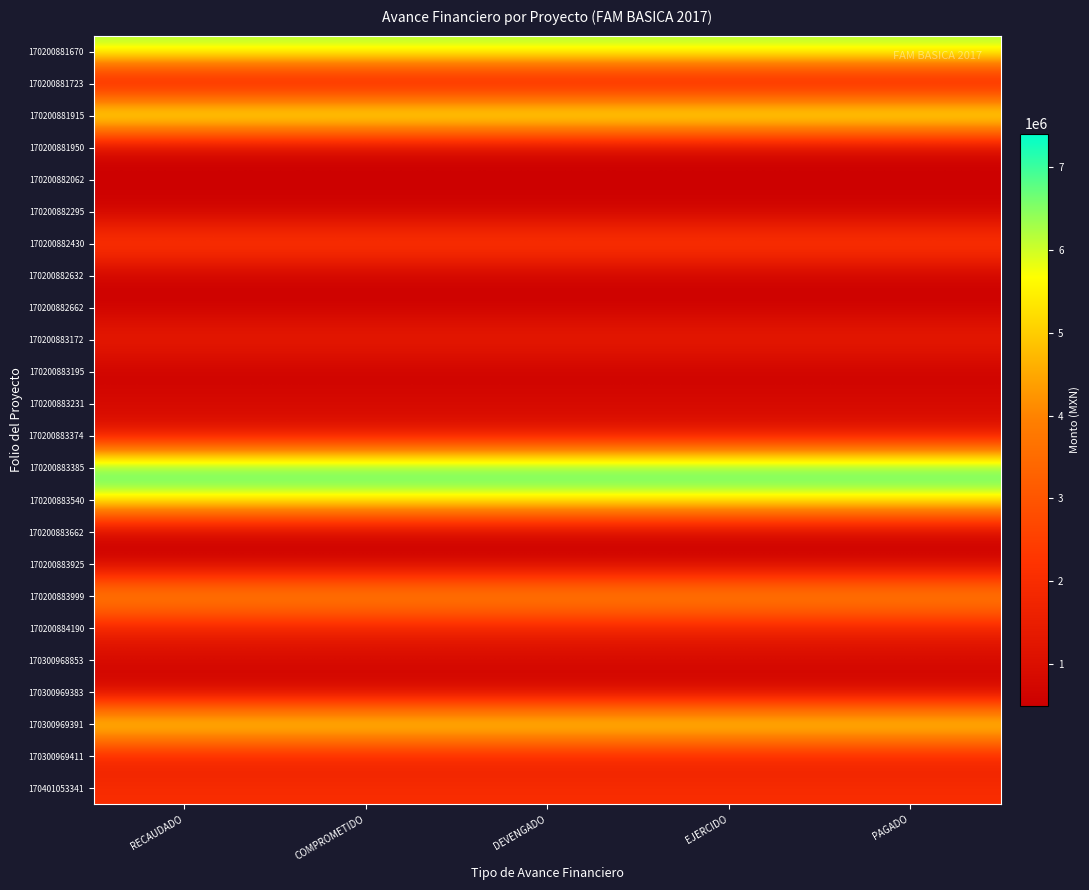

Between PAGADO and EJERCIDO, which is larger?

PAGADO